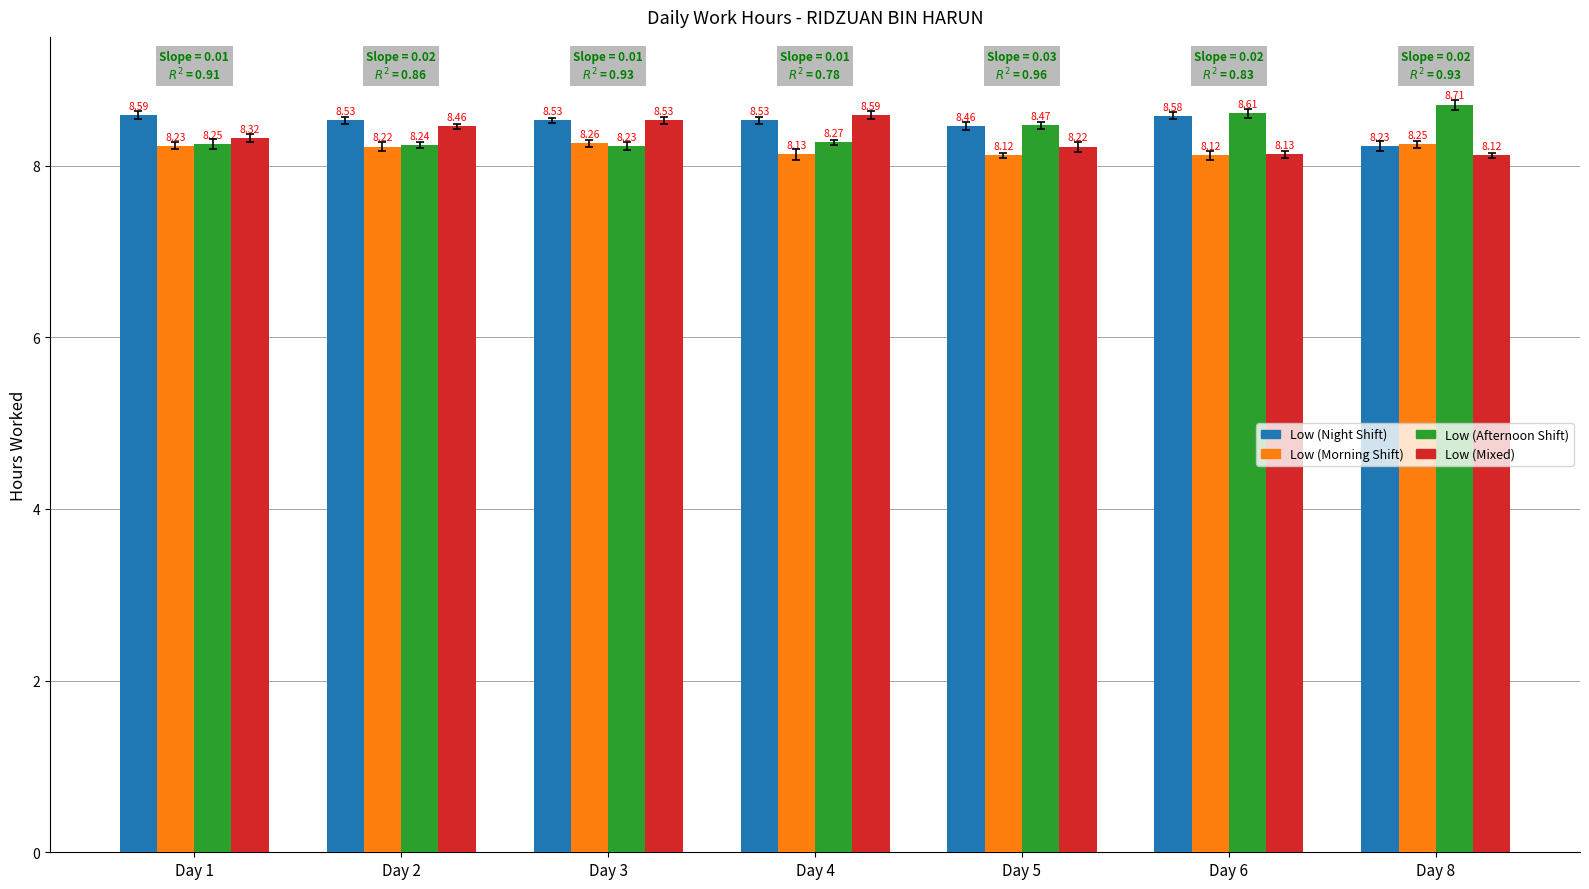

Between Day 5 and Day 8, which series saw the biggest shift?

Low (Afternoon Shift)